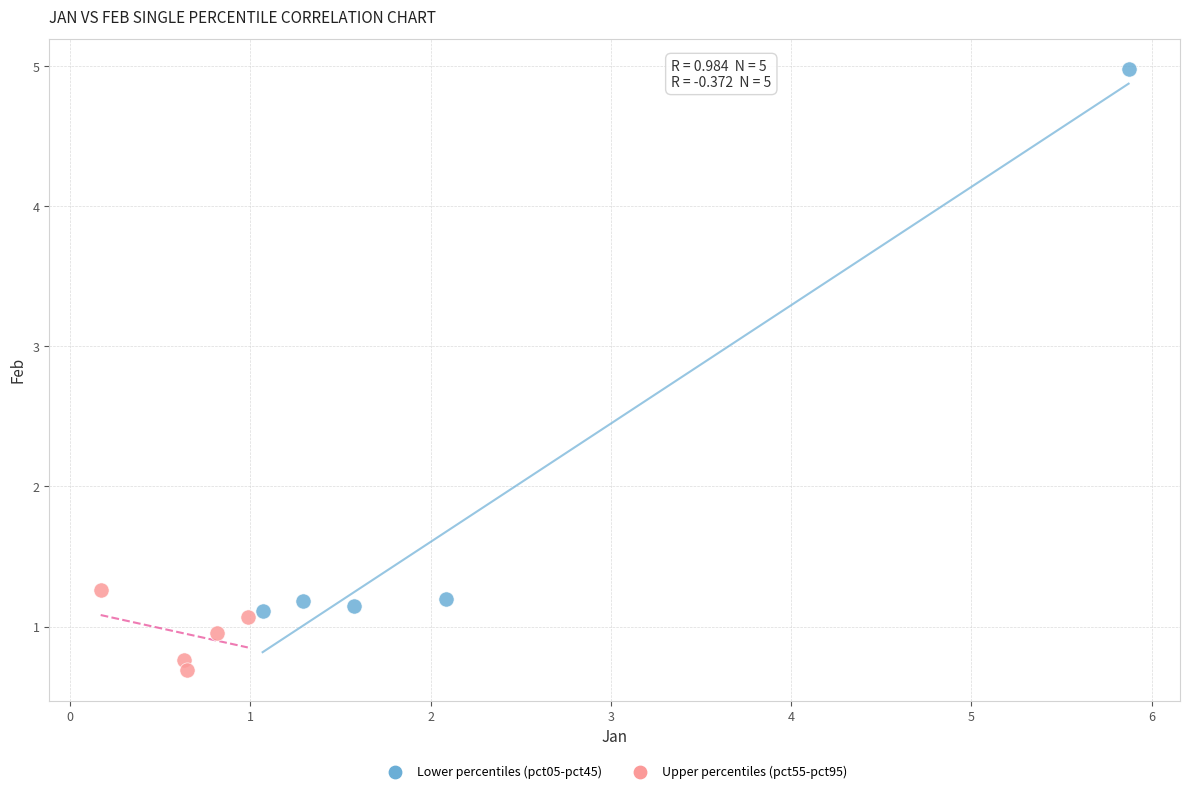

Which series has the largest Y range (max minus min)?

Lower percentiles (pct05-pct45)